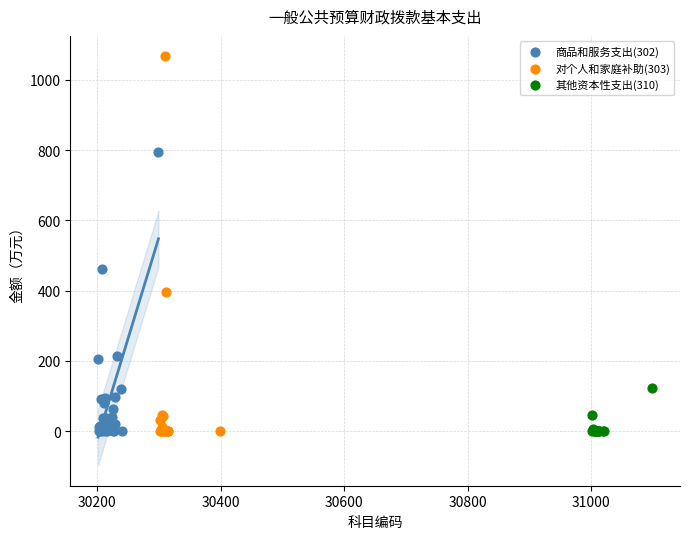

Which series reaches the maximum Y coordinate?

对个人和家庭补助(303)